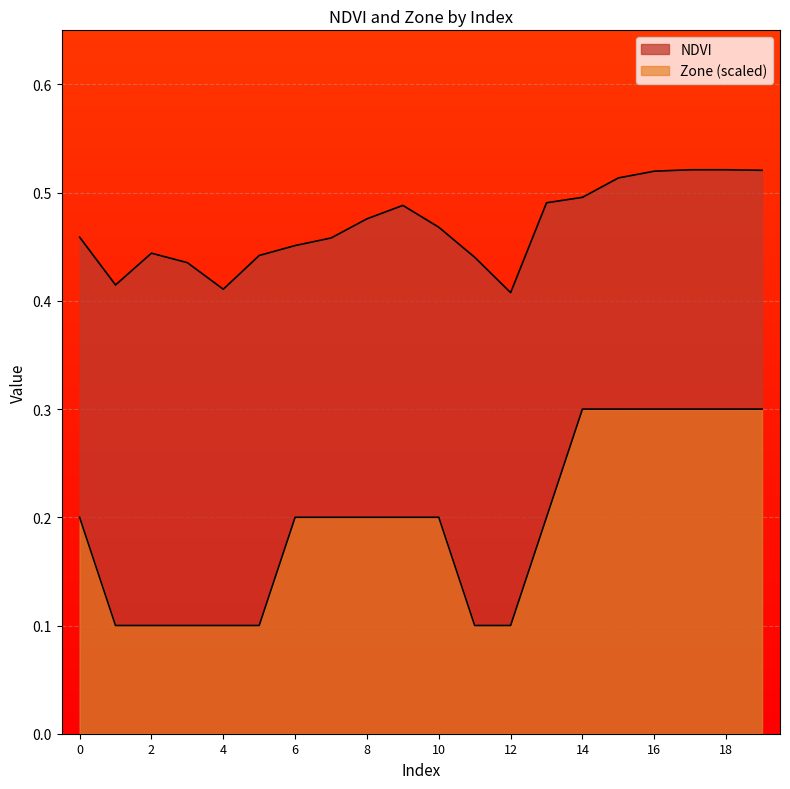

What is the sum of the Zone values at 9 and 4?

0.3